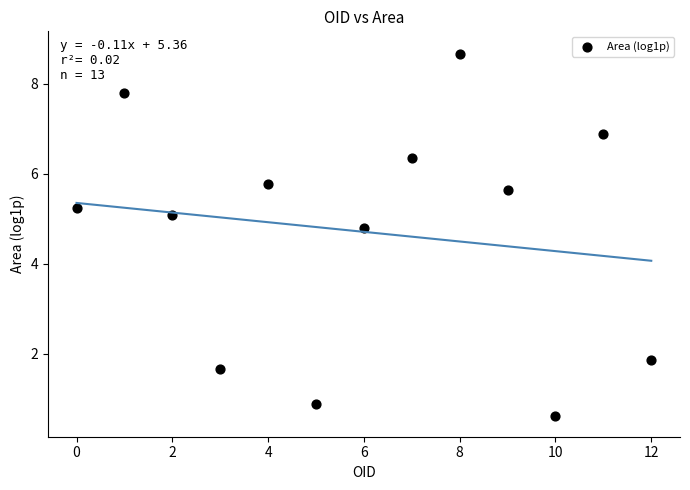

What Y value in the scatter plot is closest to 4?

4.8